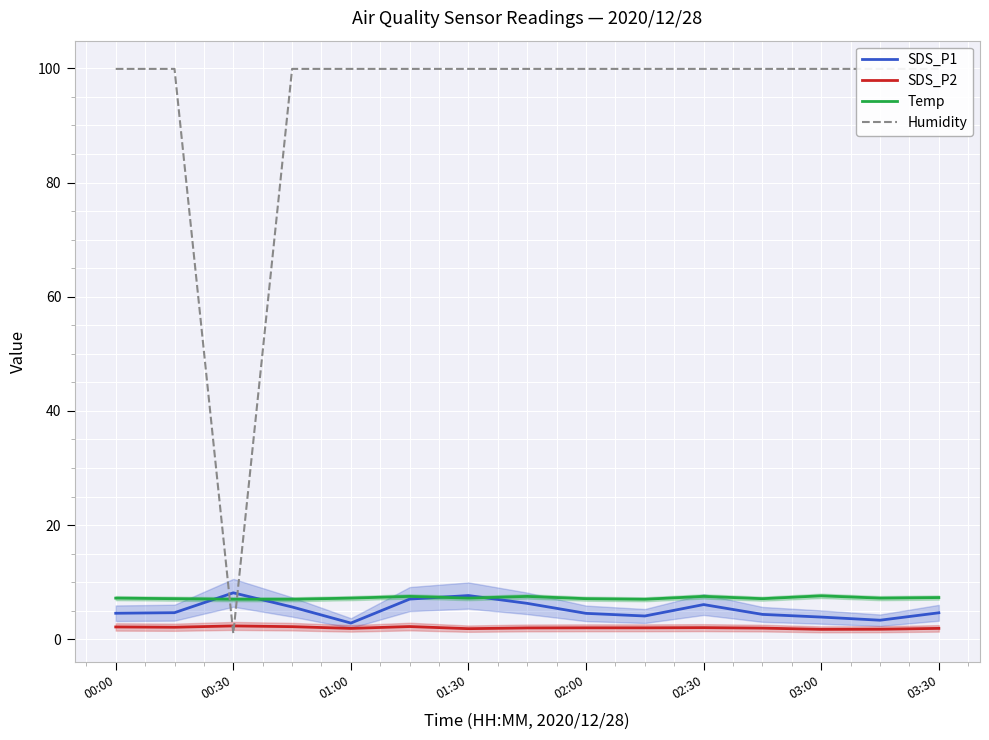

What is the smallest value displayed?

1.0